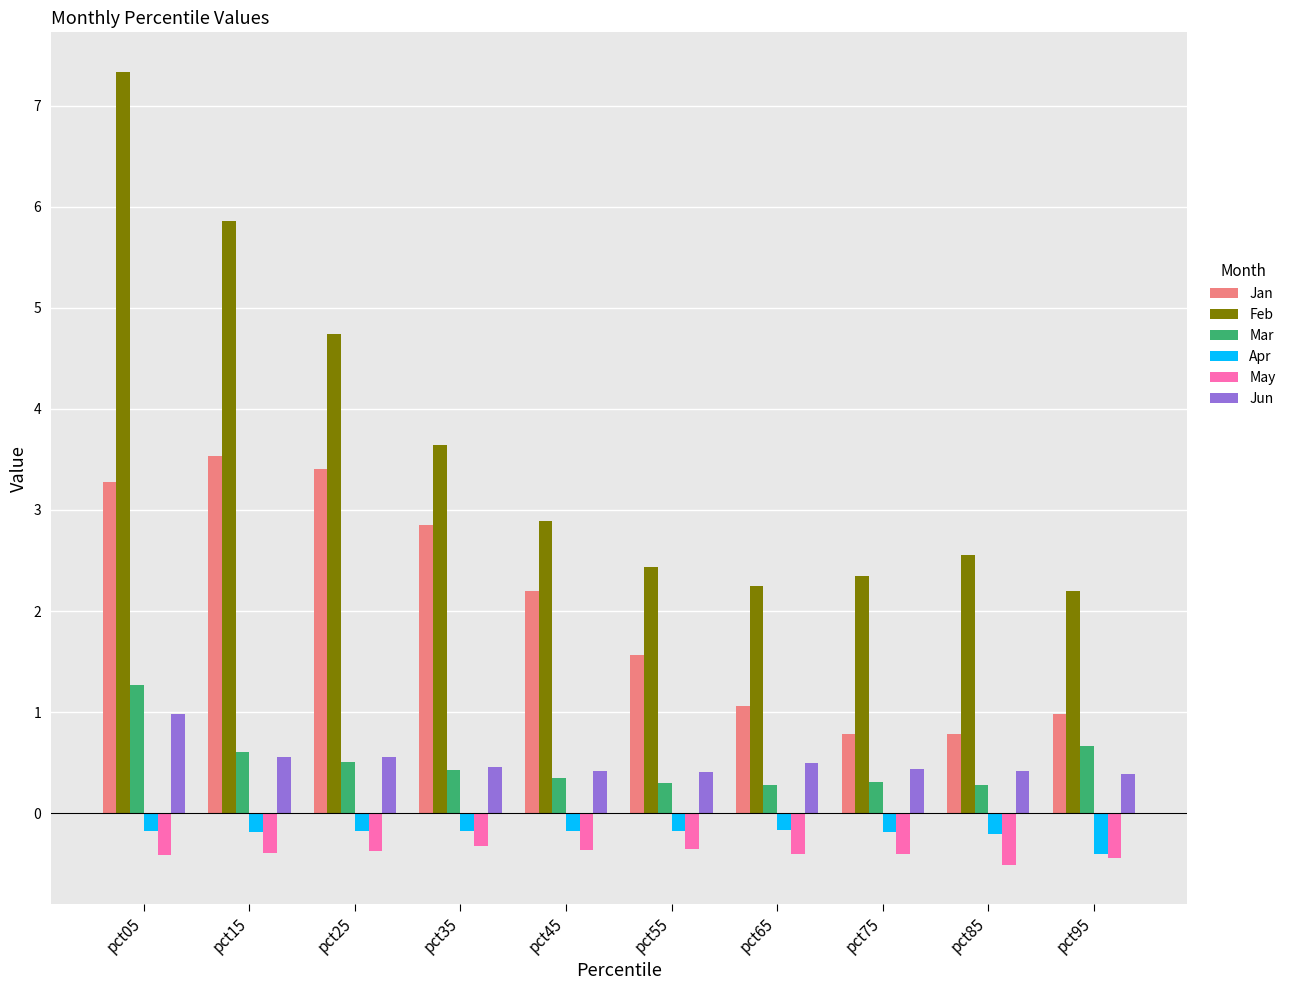

What is the smallest value displayed?

-0.5